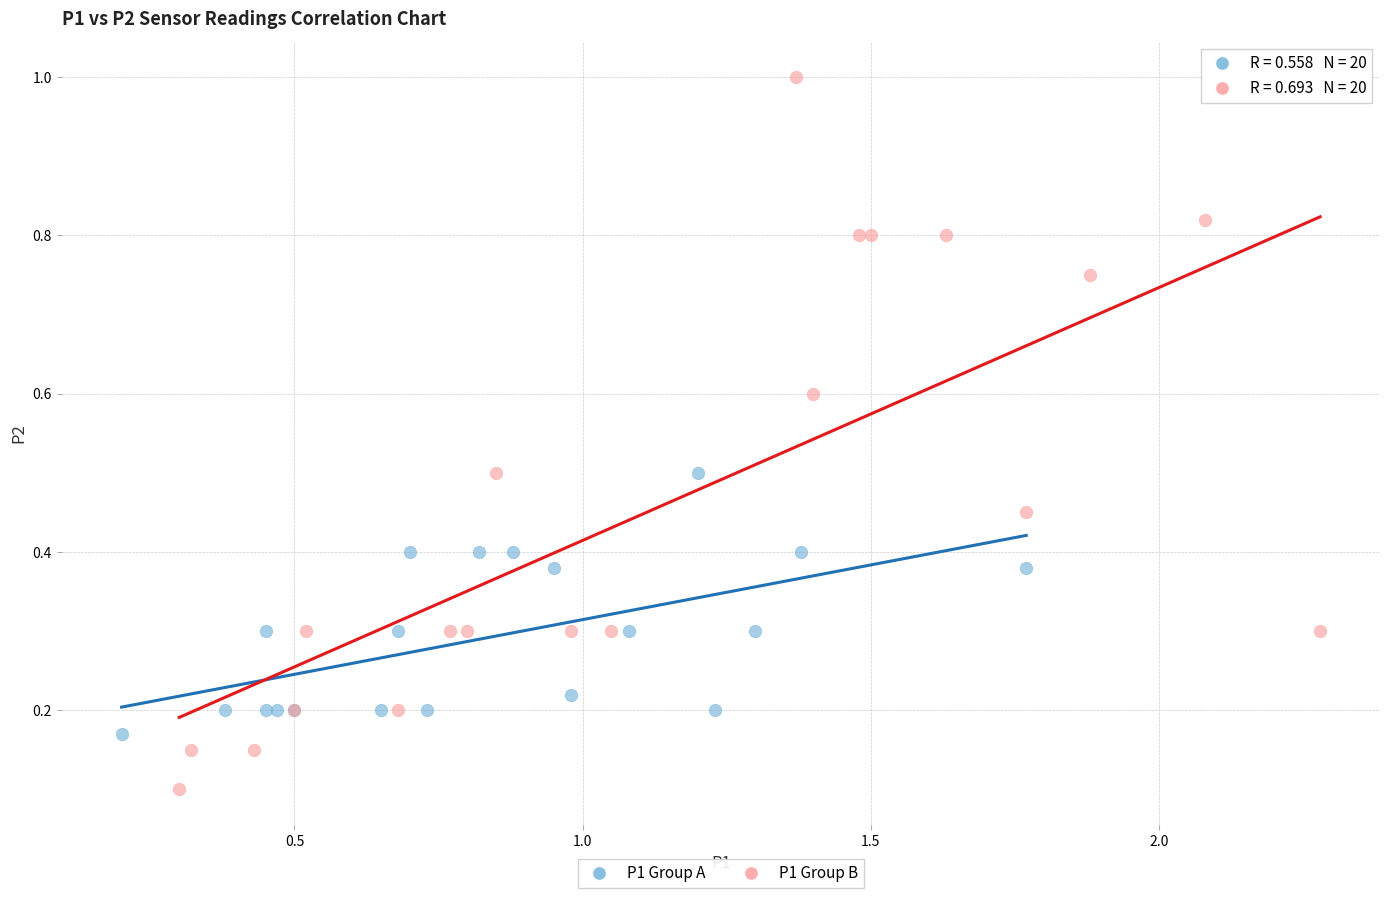

Which series has the widest spread of Y values?

P1 Group B